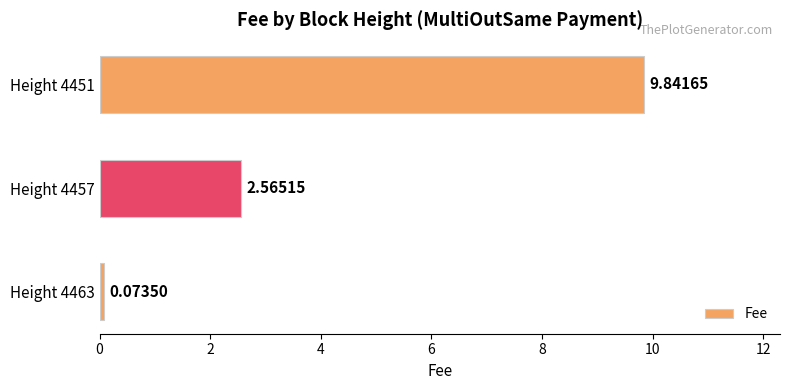

What is the difference between the maximum and second lowest values?

7.3